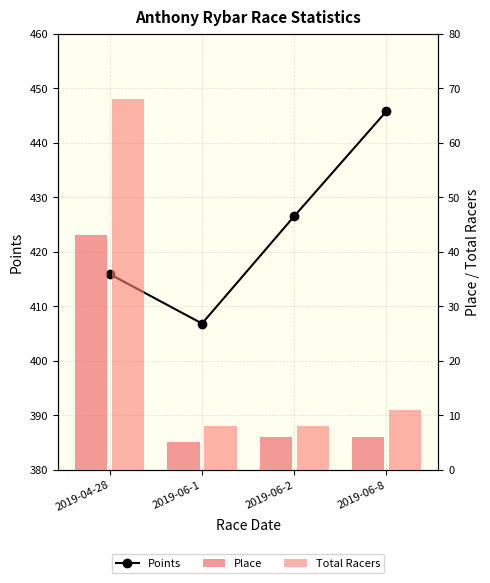

Is it true that Place equals 23.8 at 2019-04-28?

False